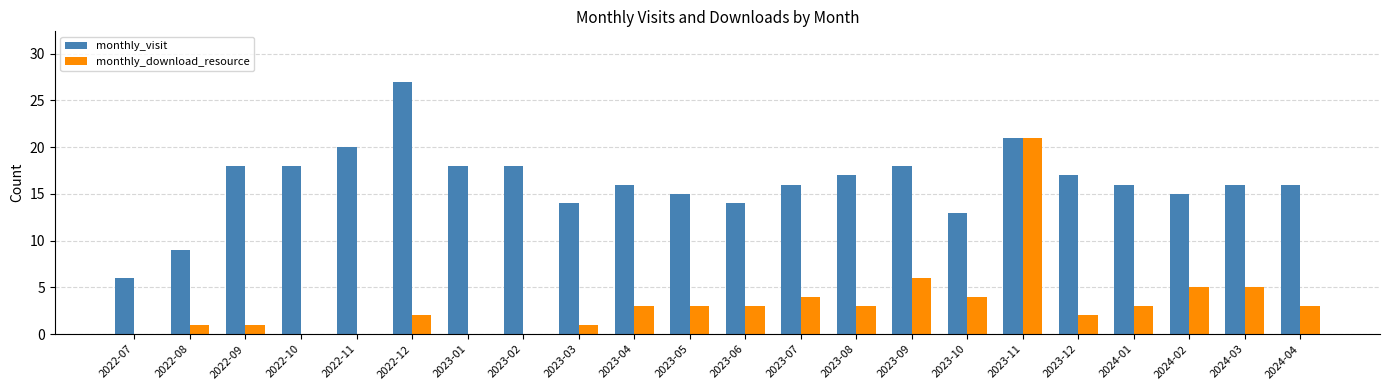

Is it true that monthly_visit equals 22 at 2024-04?

False